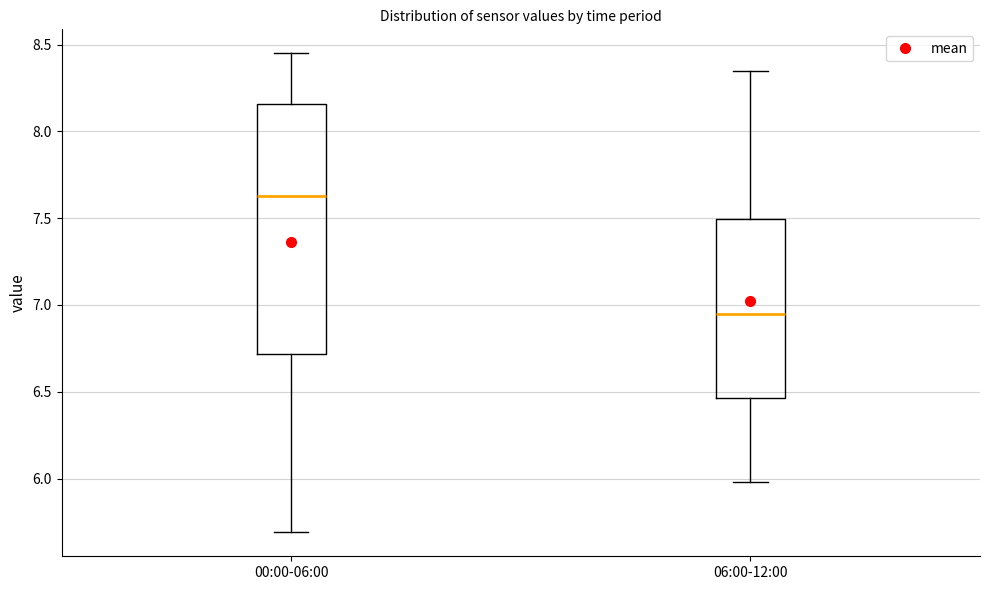

Reading left to right, read every box against the y-axis: the position of its median line, the range the box covers, and the ends of its whiskers. The values are not printed on the chart, so give them approximately, as read against the axis.

00:00-06:00: median 7.65, box 6.70 to 8.15, whiskers 5.70 to 8.45
06:00-12:00: median 6.95, box 6.45 to 7.50, whiskers 6.00 to 8.35